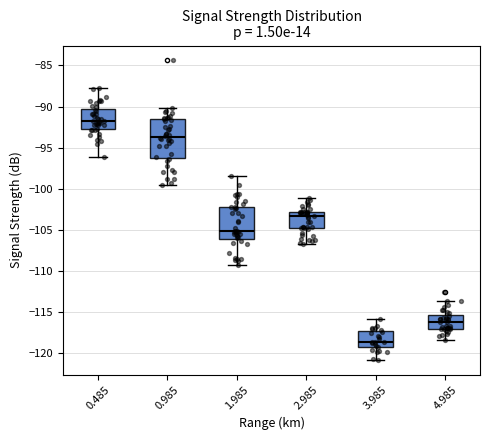

Which box is the tallest, from its lower edge to its upper edge?

0.985